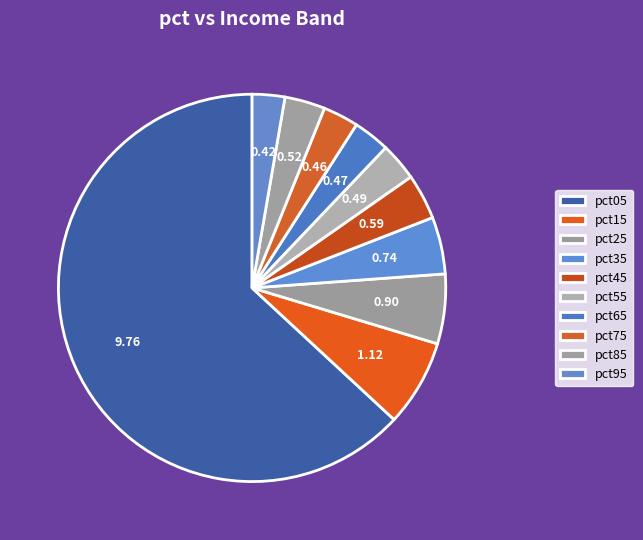

Which category accounts for the majority?

pct05